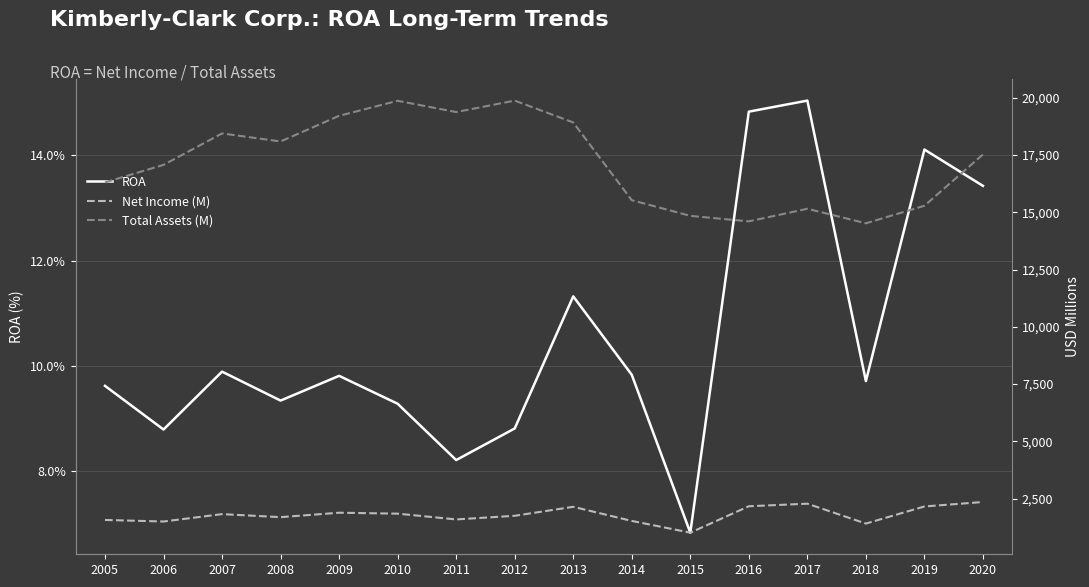

True or false: Net Income (M) and Total Assets (M) cross at least once.

False